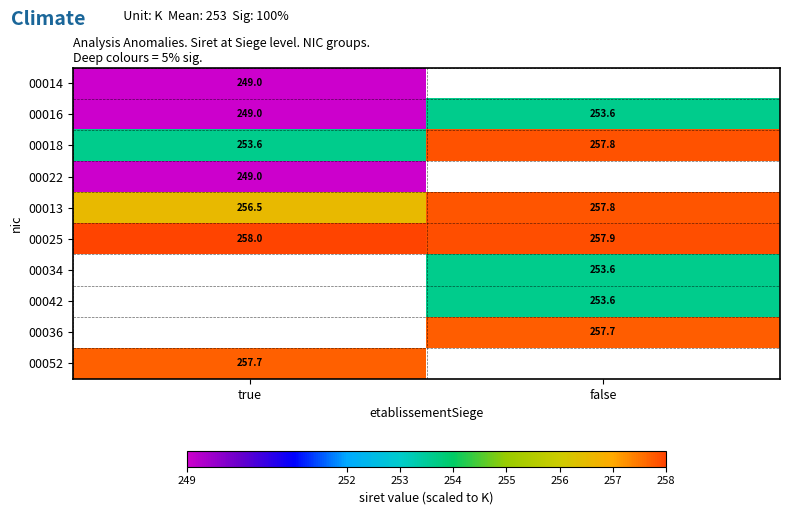

What is the average value of the 00018 series?

255.7